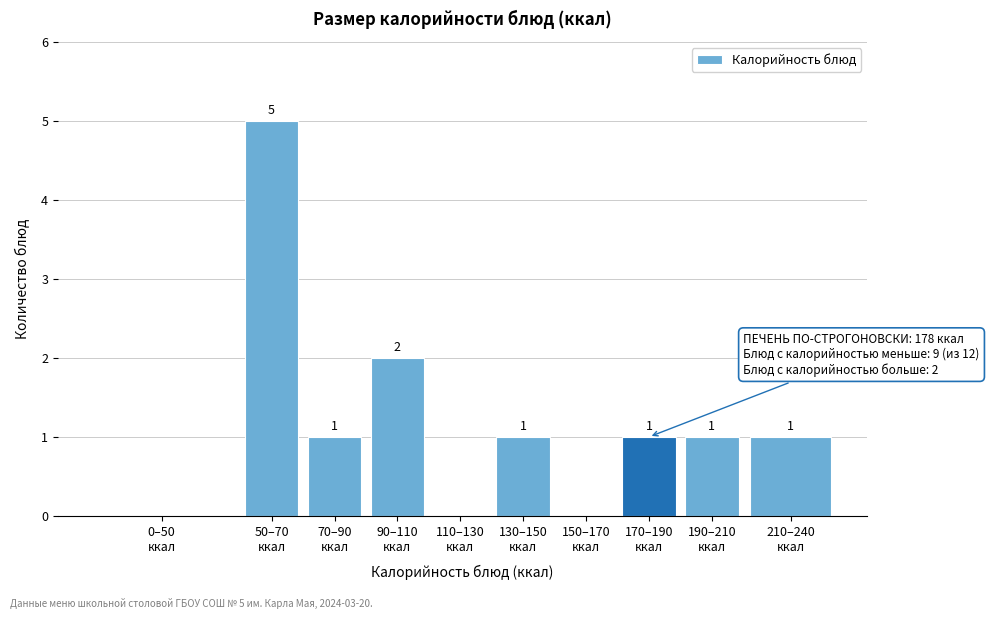

What is the greatest value displayed?

5